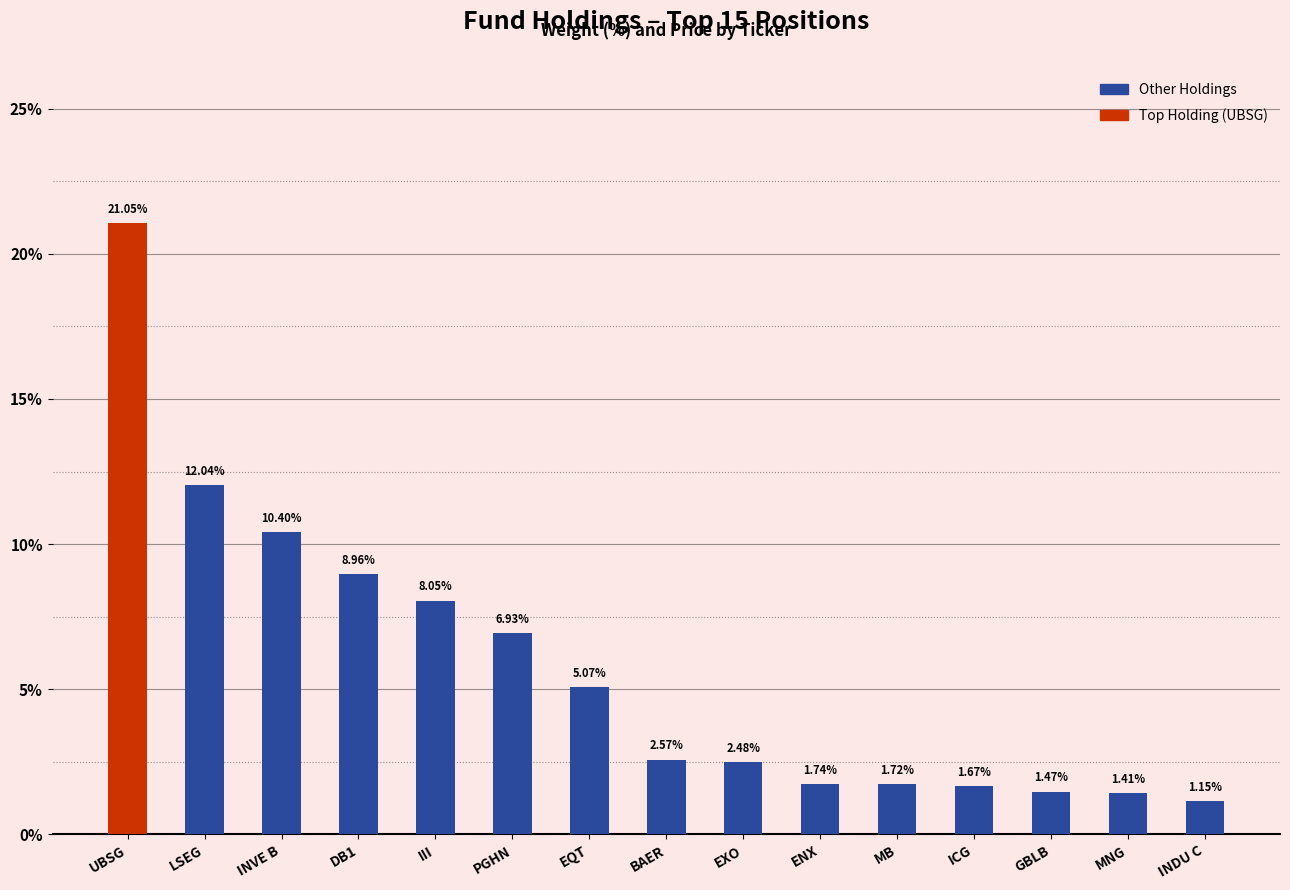

Which category has the highest value across all series?

UBSG